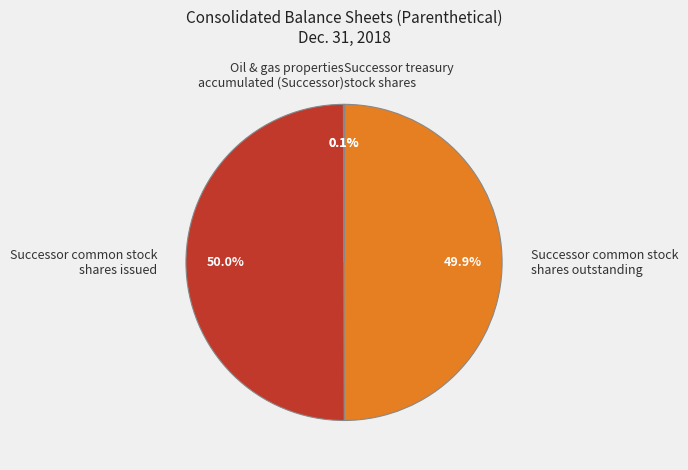

What percentage is NOT represented by Successor common stock shares issued?

50.0%